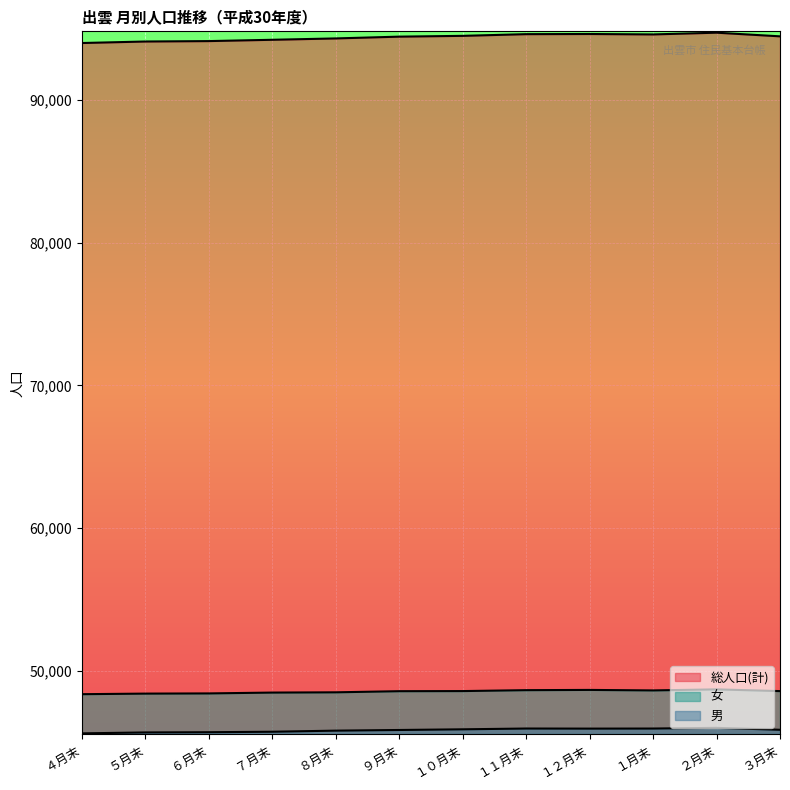

True or false: 男 has a value of 79647 at ５月末.

False